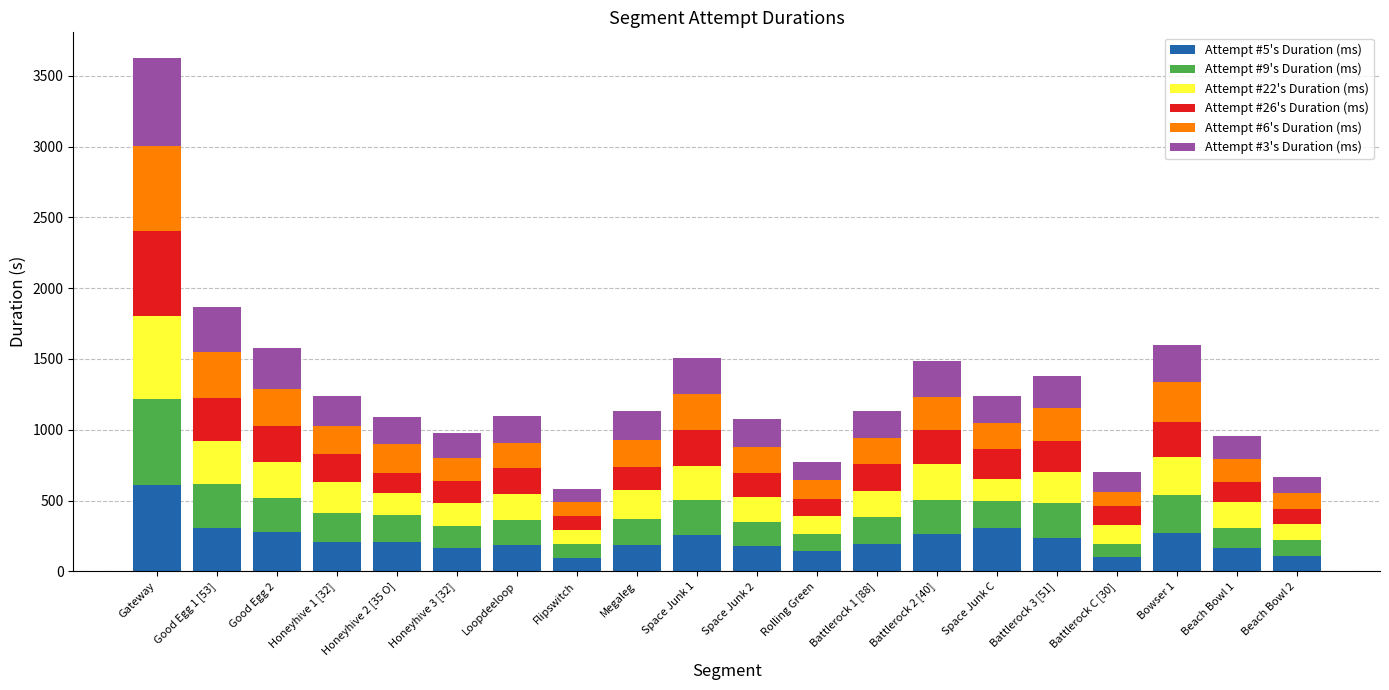

How many bars are there in total?

20